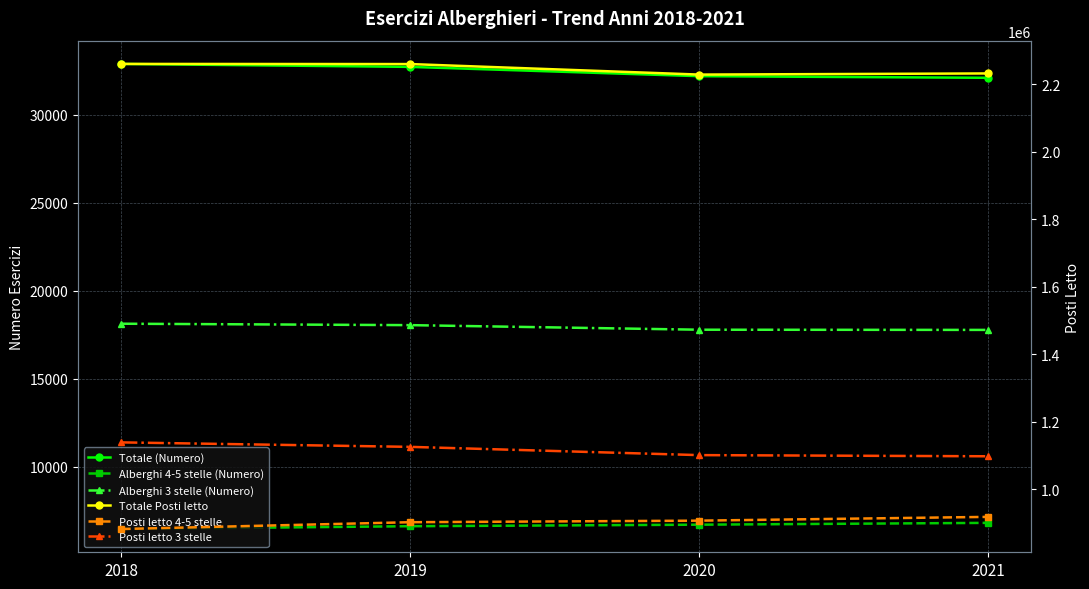

What is the value of the Totale Posti letto point at the 4th from the left?

2232676